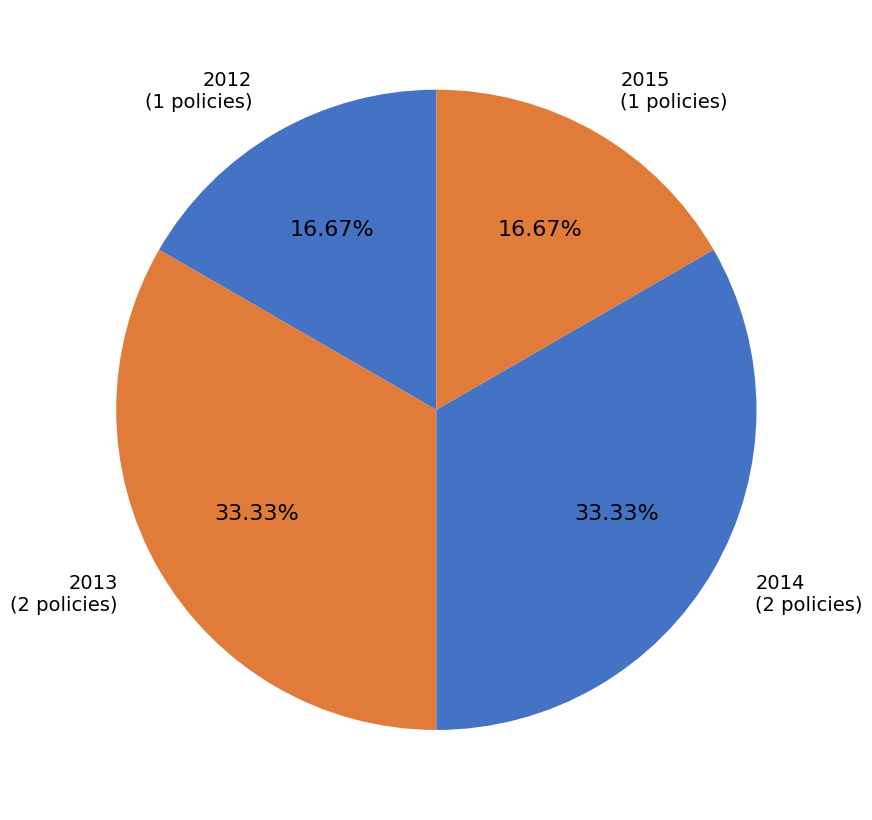

How many slices are in this pie chart?

4